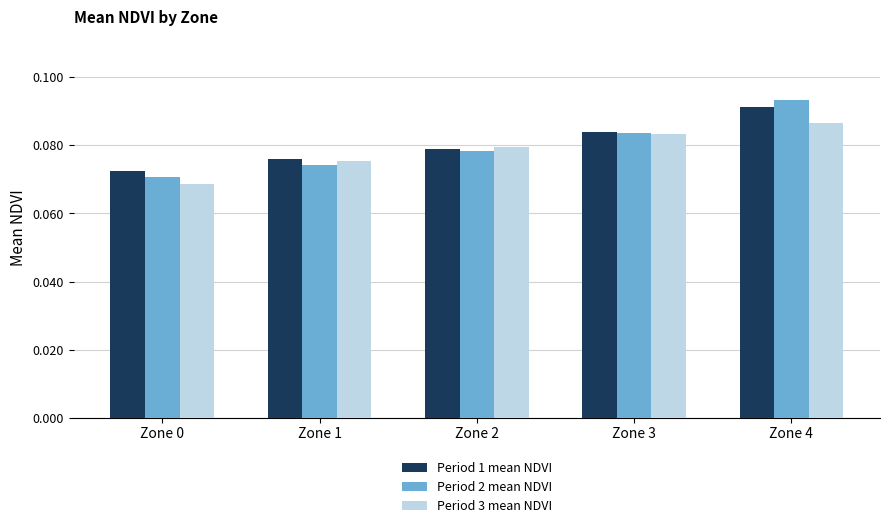

List the labels in order of Period 3 mean NDVI value, smallest first.

Zone 0, Zone 1, Zone 2, Zone 3, Zone 4